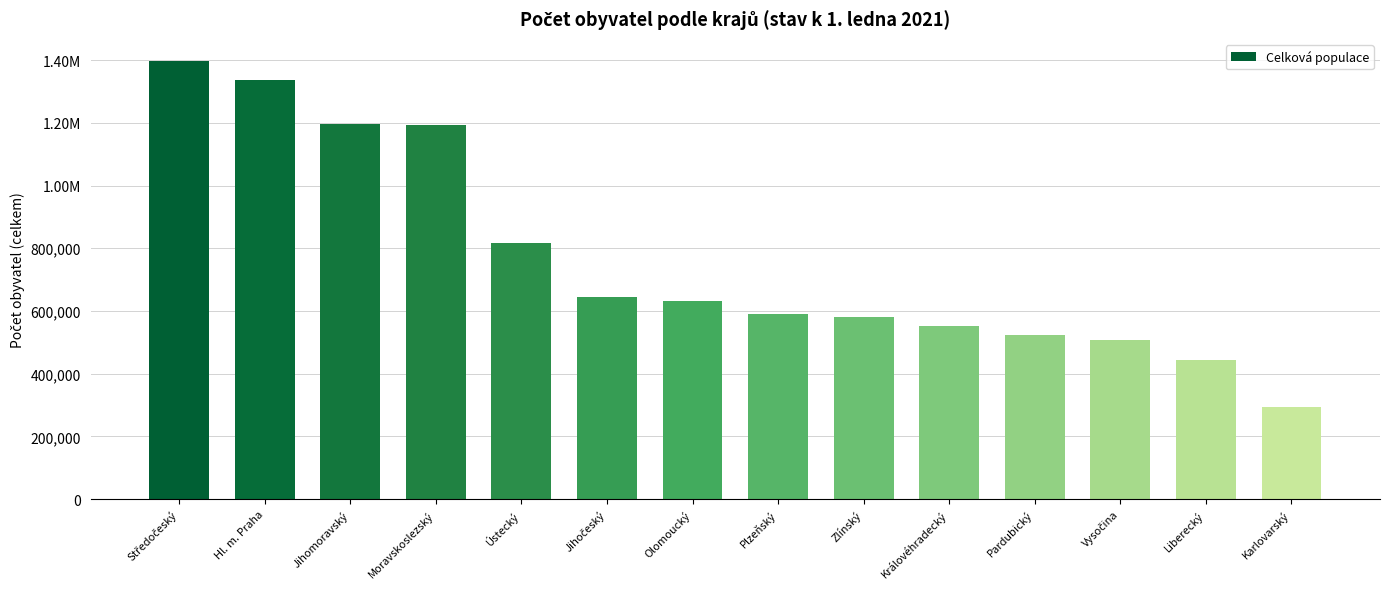

Reading left to right, extract all data points from this chart.

Středočeský=1397997	Hl. m. Praha=1335084	Jihomoravský=1195327	Moravskoslezský=1192834	Ústecký=817004	Jihočeský=643551	Olomoucký=630522	Plzeňský=591041	Zlínský=580119	Královéhradecký=550803	Pardubický=522856	Vysočina=508852	Liberecký=442476	Karlovarský=293311